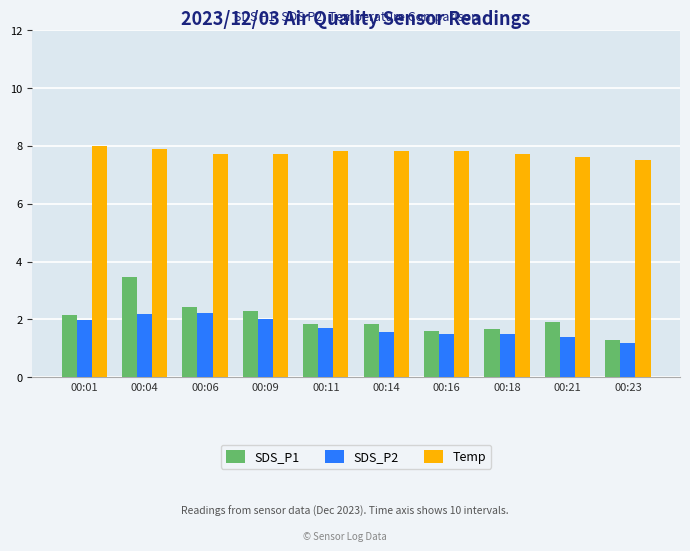

What is the spread (max minus min) of values at 00:11?

6.1